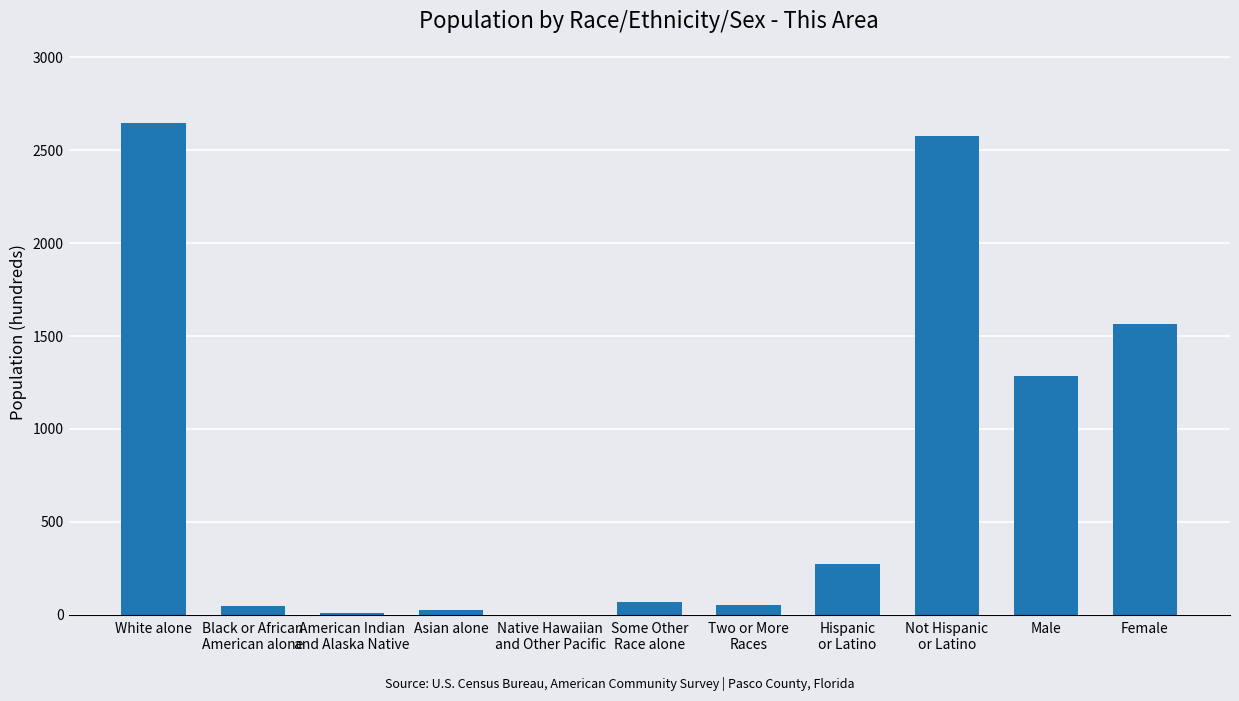

What is the sum of all values?

8553